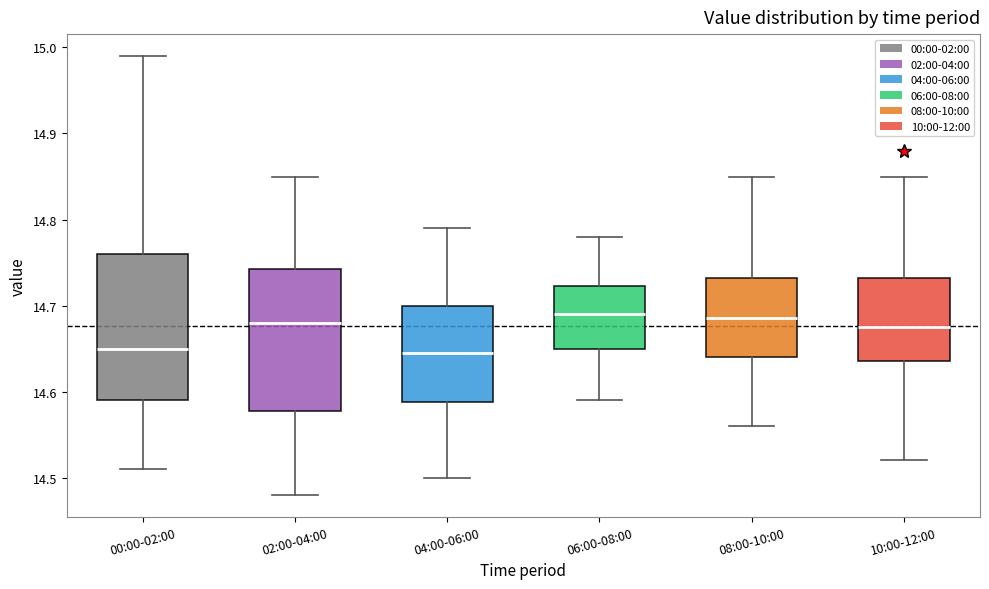

Reading left to right, transcribe this box plot: for each box, give where its median line is, the range the box spans, and where its two whiskers end, as read against the y-axis. The values are not printed on the chart, so give them approximately, as read against the axis.

00:00-02:00: median 14.65, box 14.59 to 14.76, whiskers 14.51 to 14.99
02:00-04:00: median 14.68, box 14.58 to 14.74, whiskers 14.48 to 14.85
04:00-06:00: median 14.65, box 14.59 to 14.70, whiskers 14.50 to 14.79
06:00-08:00: median 14.69, box 14.65 to 14.72, whiskers 14.59 to 14.78
08:00-10:00: median 14.69, box 14.64 to 14.73, whiskers 14.56 to 14.85
10:00-12:00: median 14.68, box 14.64 to 14.73, whiskers 14.52 to 14.85